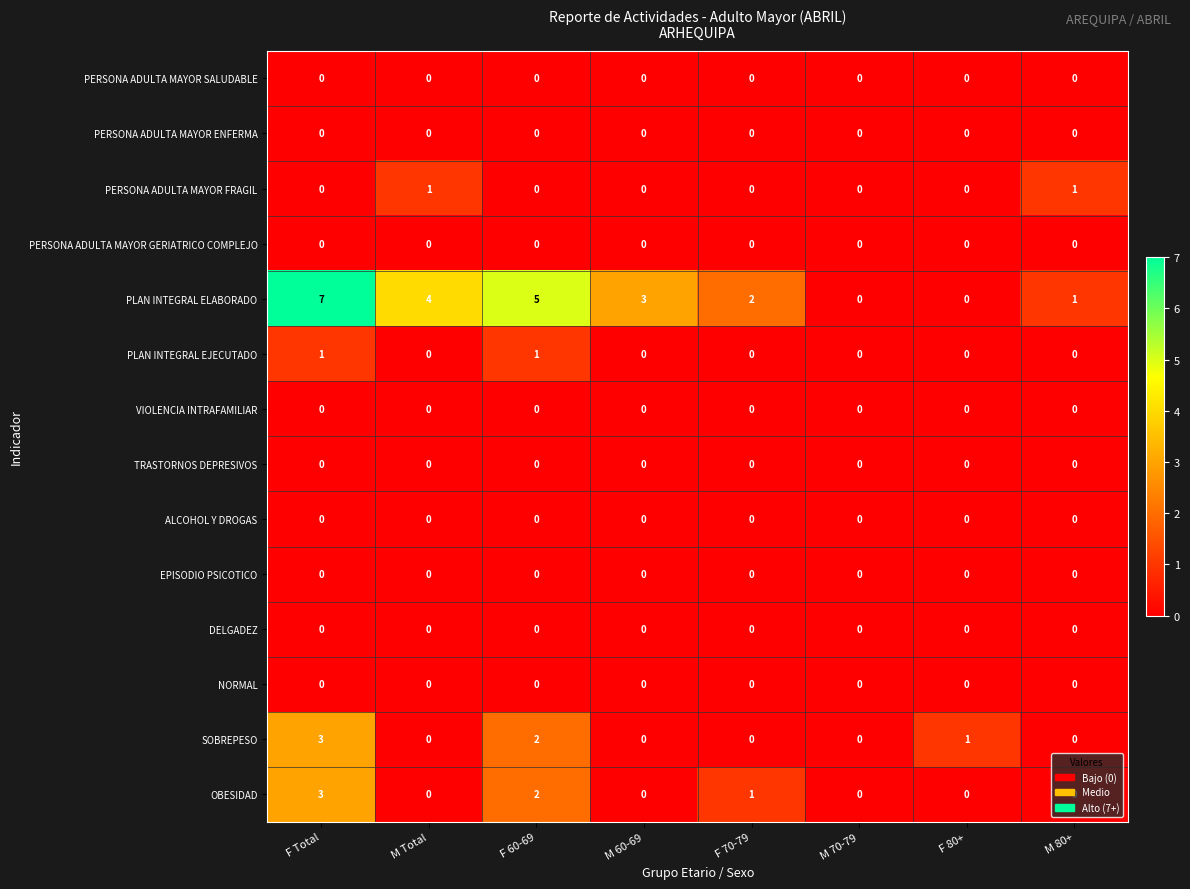

At which category is the sum across all series the highest?

F Total